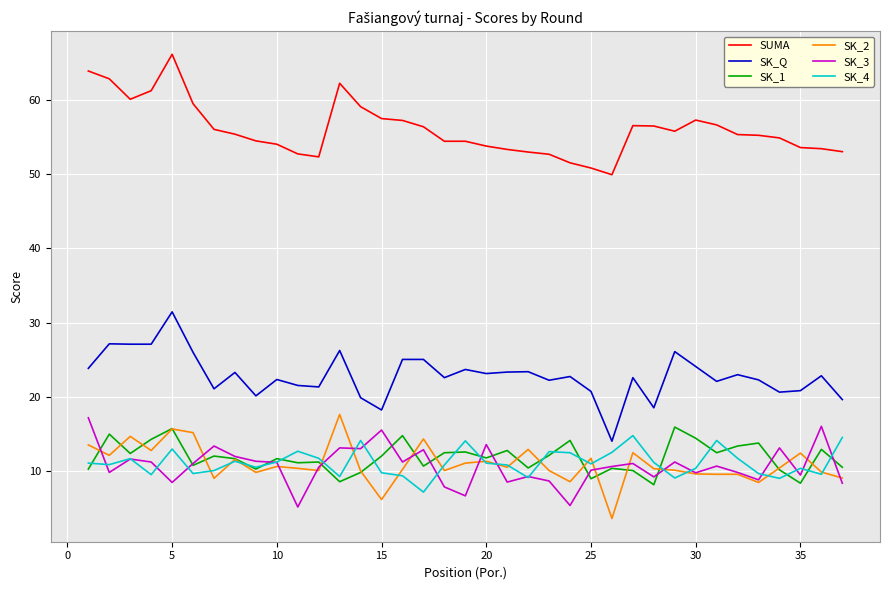

What are all the series names shown in the legend?

SUMA, SK_Q, SK_1, SK_2, SK_3, SK_4